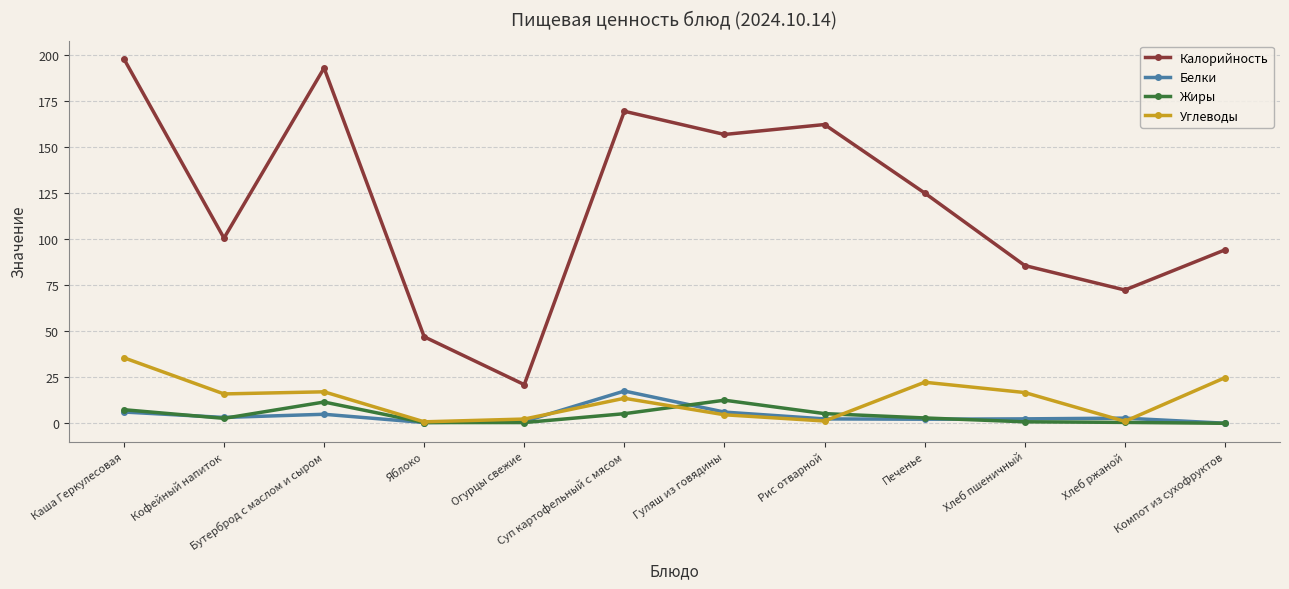

True or false: Калорийность has a value of 94.2 at Компот из сухофруктов.

True